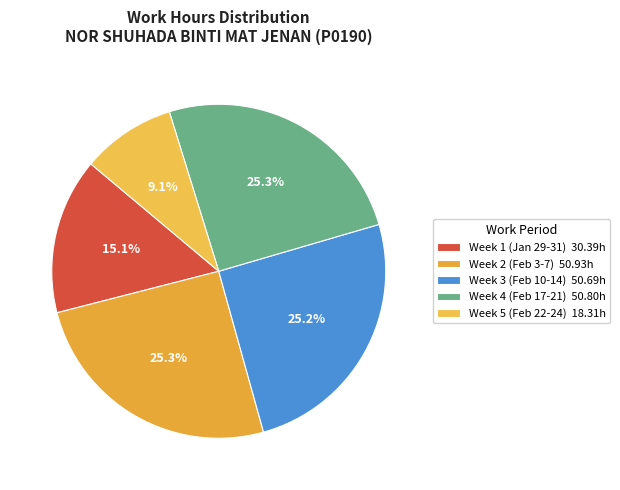

To the nearest percent, what is the difference between the largest and smallest slice percentages?

16%